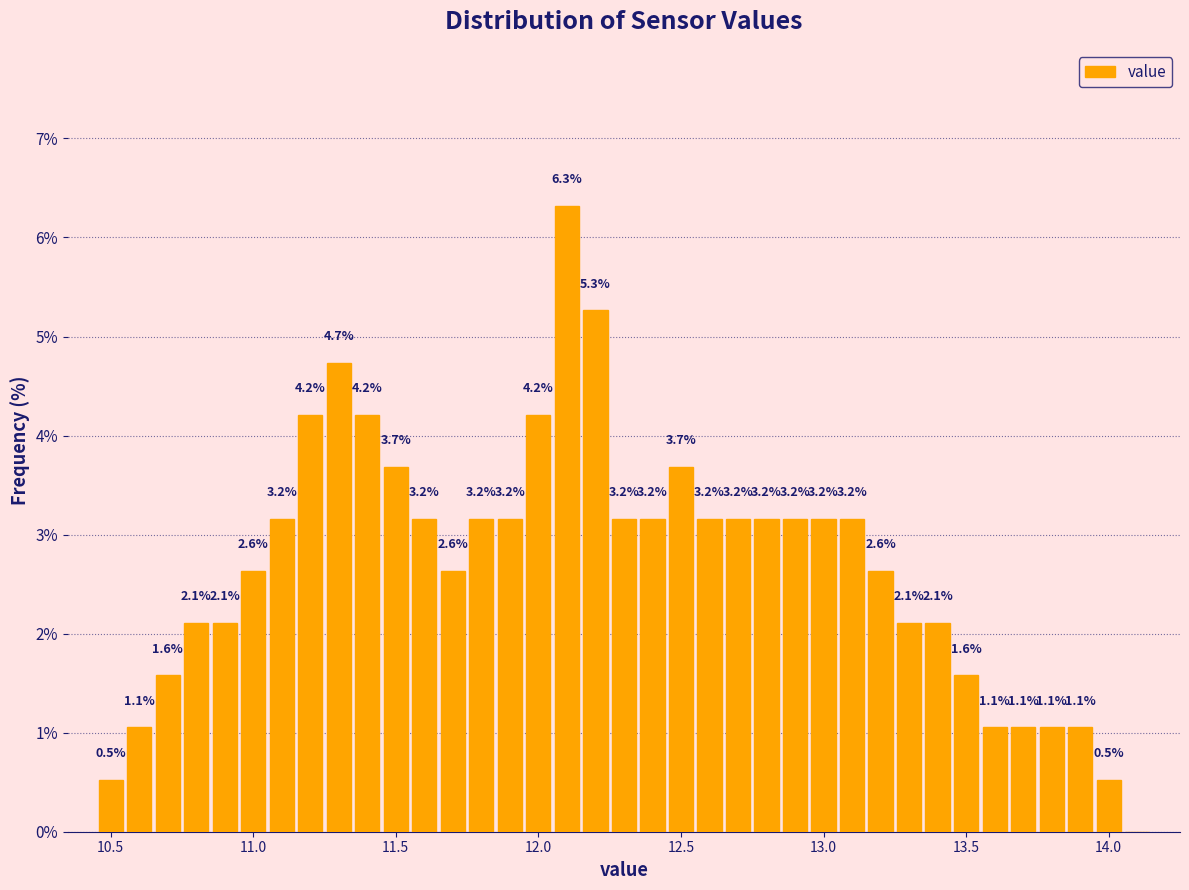

Read against the x-axis, roughly where is the centre of the tallest bar?

12.10